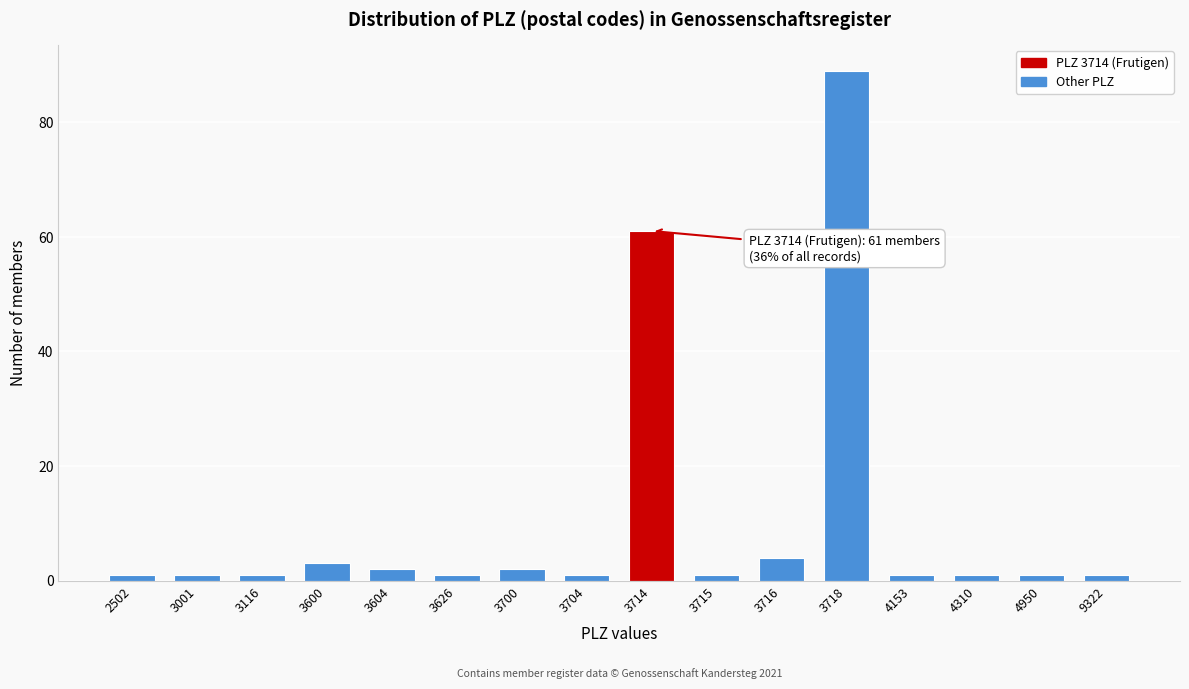

Reading left to right, extract all data points from this chart.

1	1	1	3	2	1	2	1	61	1	4	89	1	1	1	1